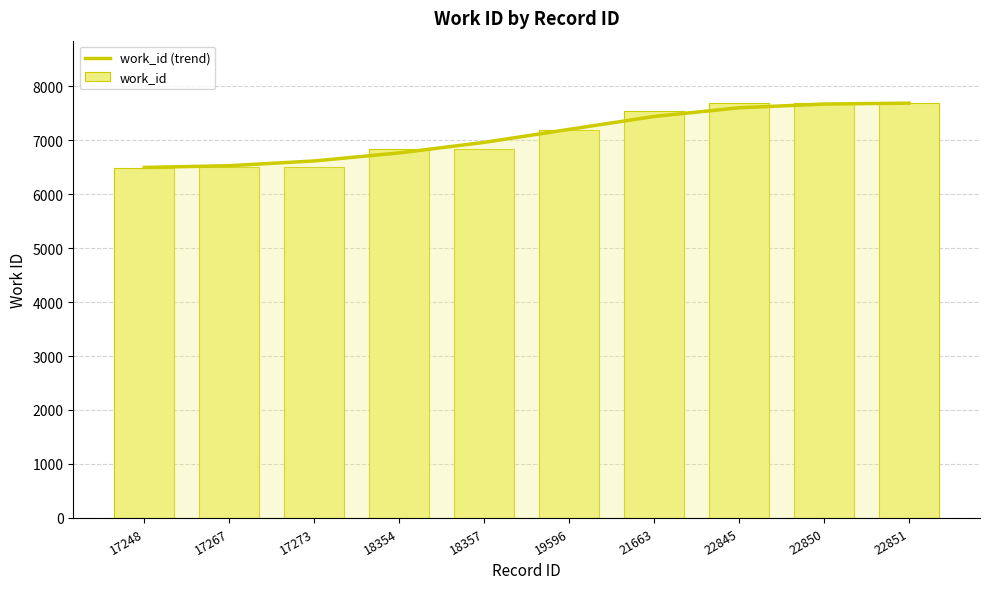

How many groups of bars are there?

10